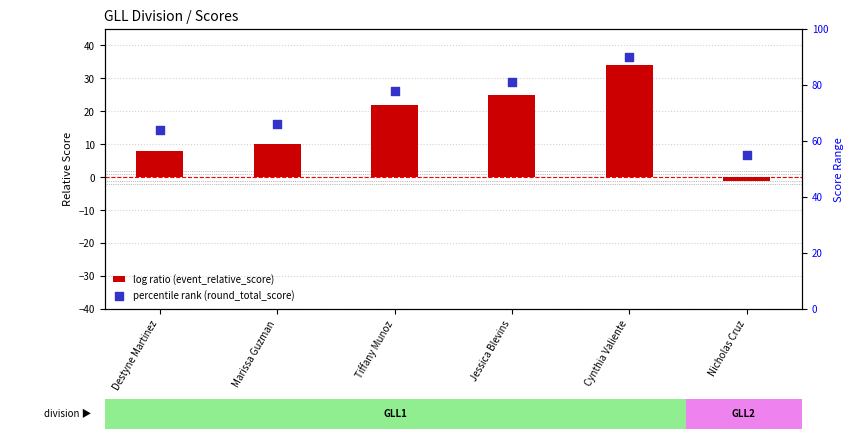

Which series reaches the minimum Y coordinate?

log ratio (event_relative_score)